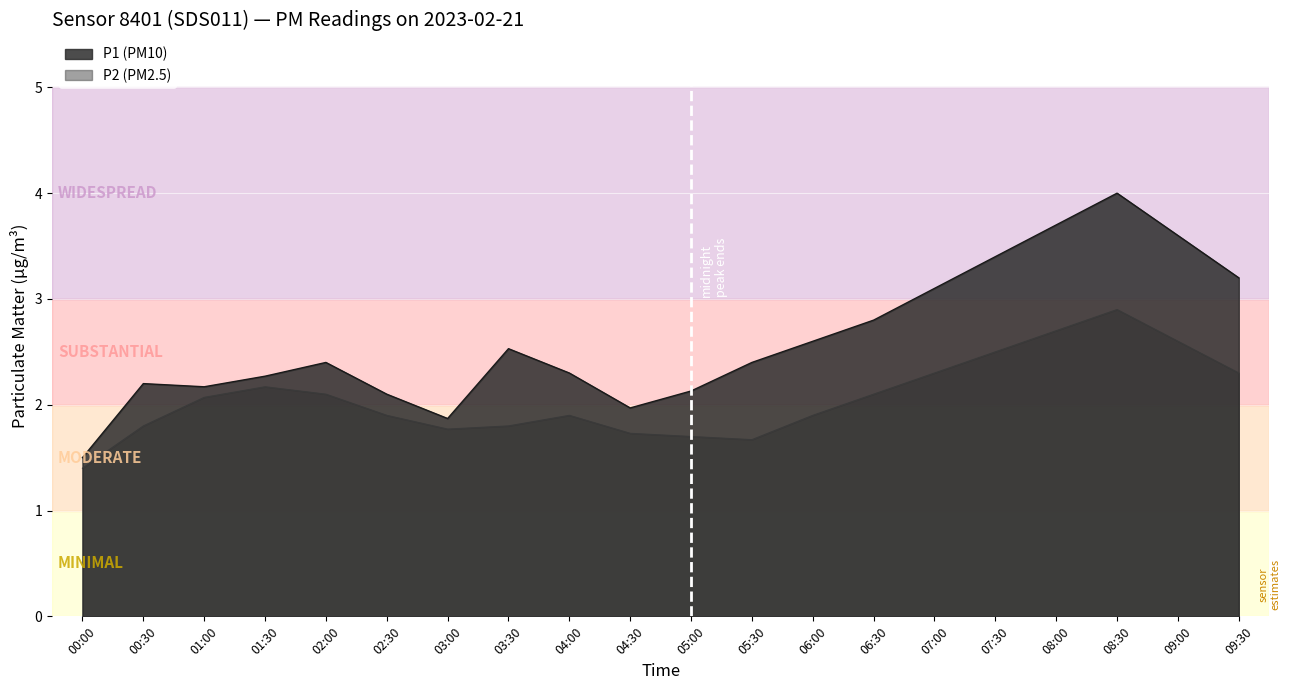

What is the label of the 8th point from the right?

06:00